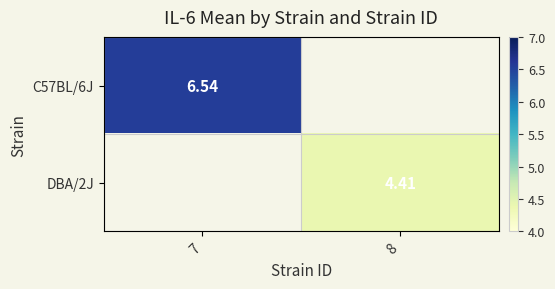

Rank the series by their average value, from highest to lowest.

C57BL/6J, DBA/2J